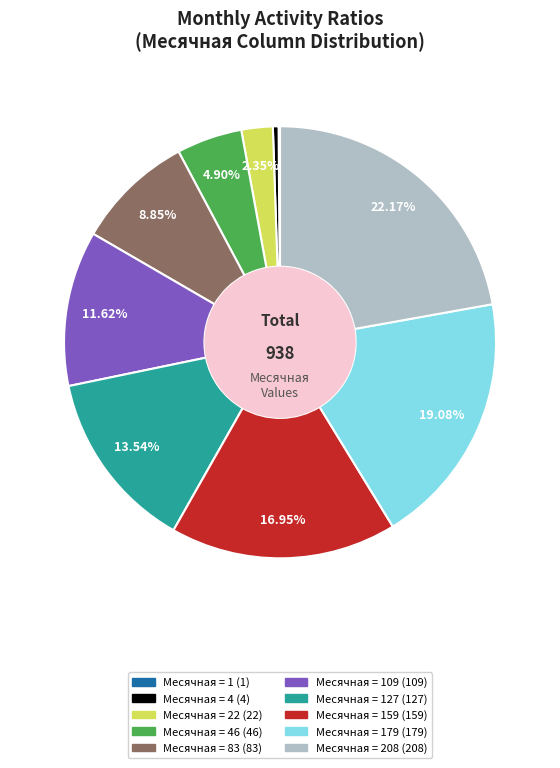

Is there any slice that represents more than half of the pie?

No